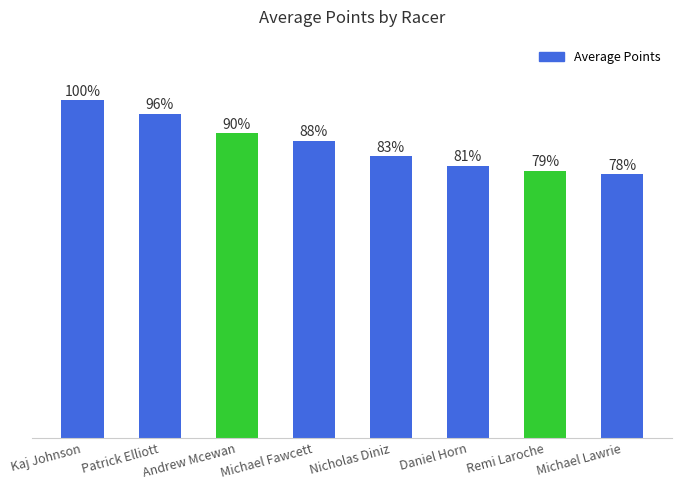

Does the chart contain any negative values?

No